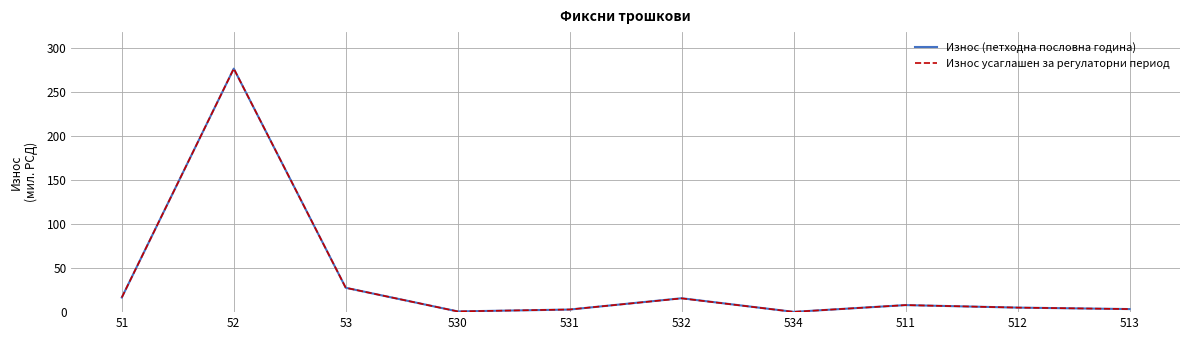

What is the total value across all series at 532?

31.4